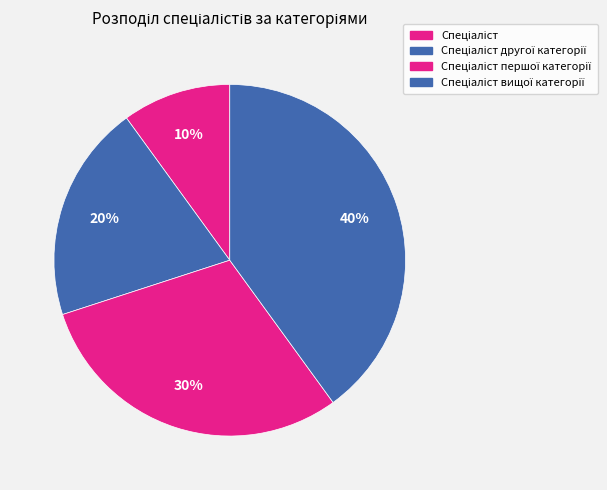

How many slices are in this pie chart?

4